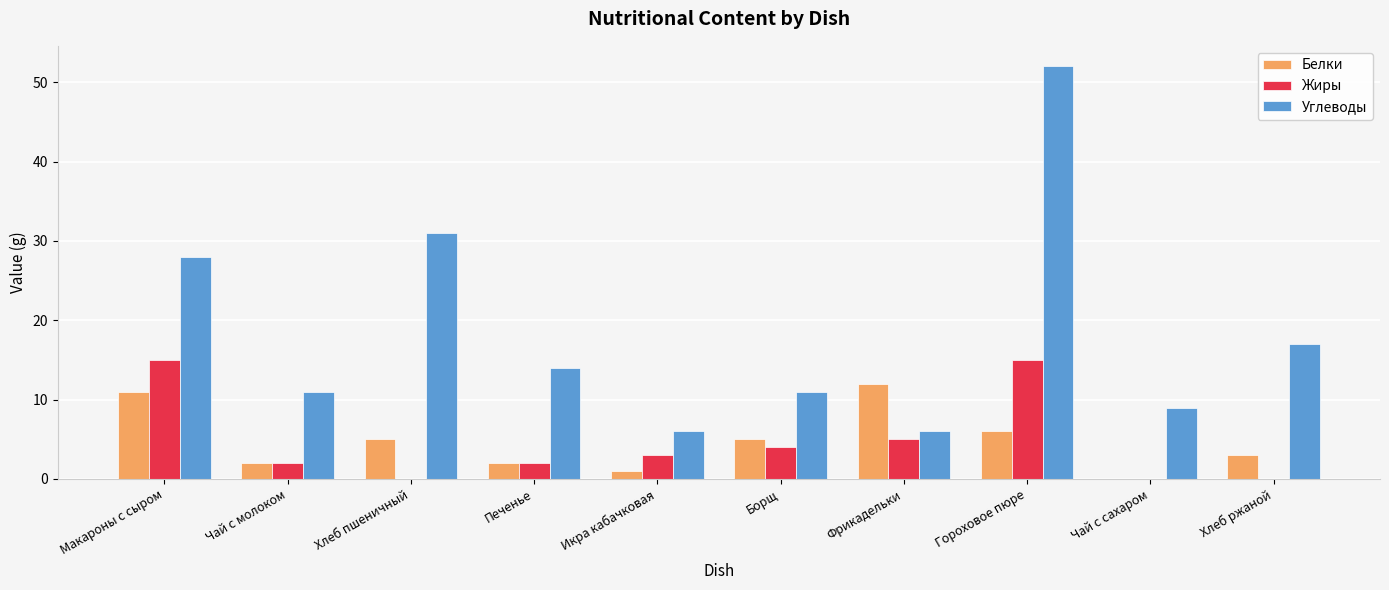

Read the Углеводы value at Чай с сахаром.

9